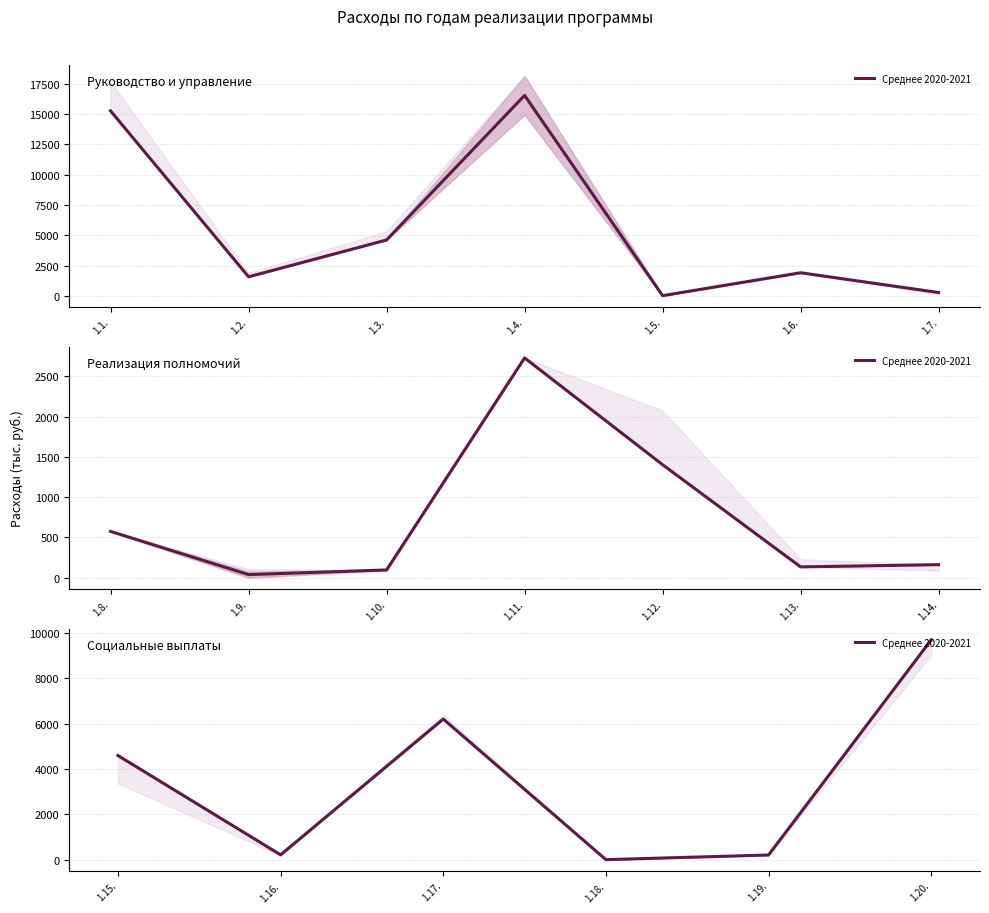

What is the difference between the maximum and second lowest values?

9472.1